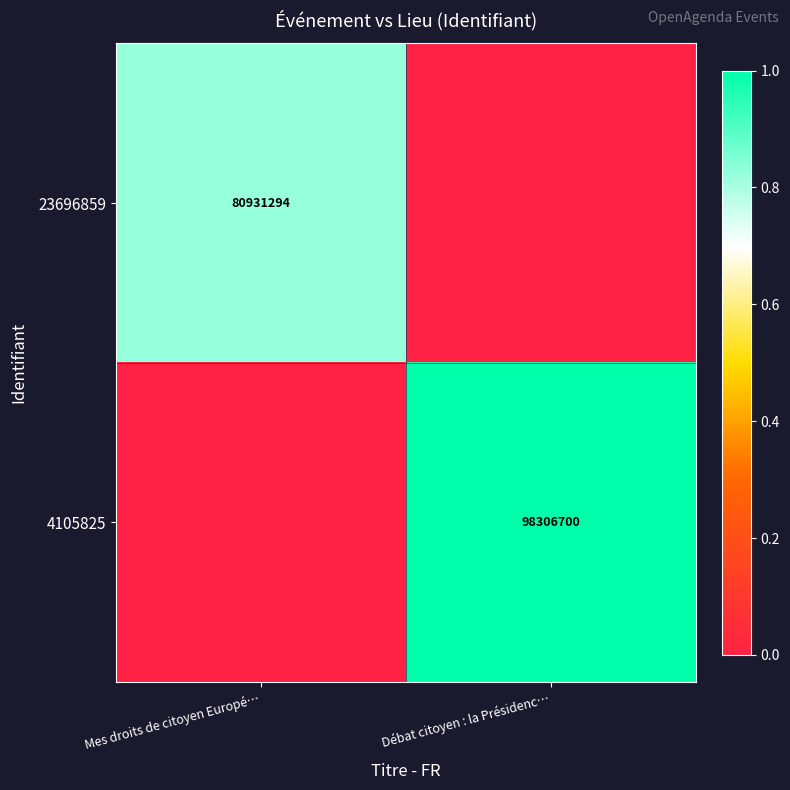

Is it true that 4105825 equals 98306700 at Débat citoyen : la Présidenc…?

True